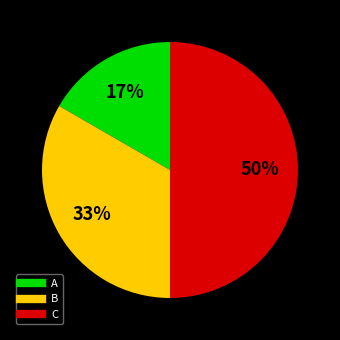

To the nearest percent, what is the difference between the A and C slice percentages?

33%